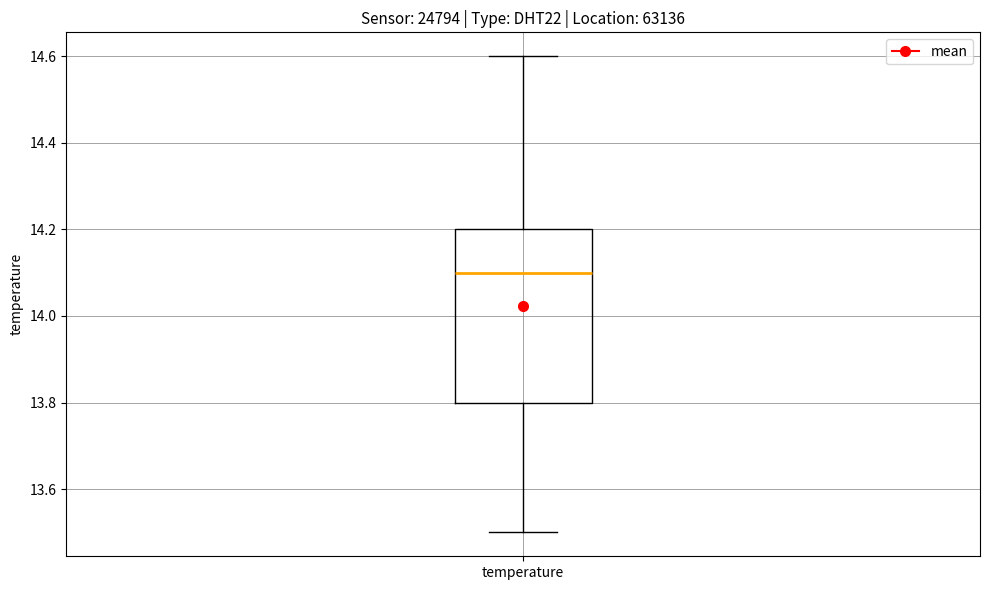

Transcribe this box plot: give where the median line is, the range the box spans, and where the two whiskers end, as read against the y-axis. The values are not printed on the chart, so give them approximately, as read against the axis.

median 14.1, box 13.8 to 14.2, whiskers 13.5 to 14.6